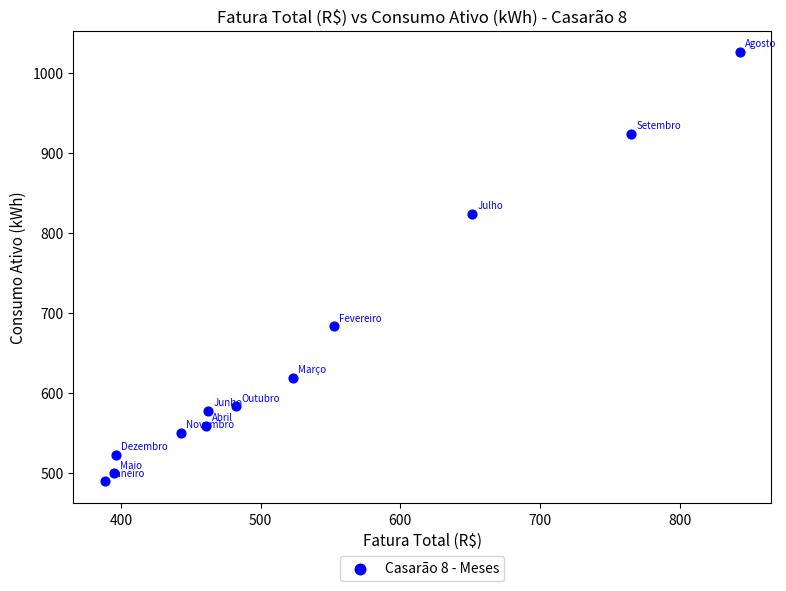

What Y value in the scatter plot is closest to 757?

824